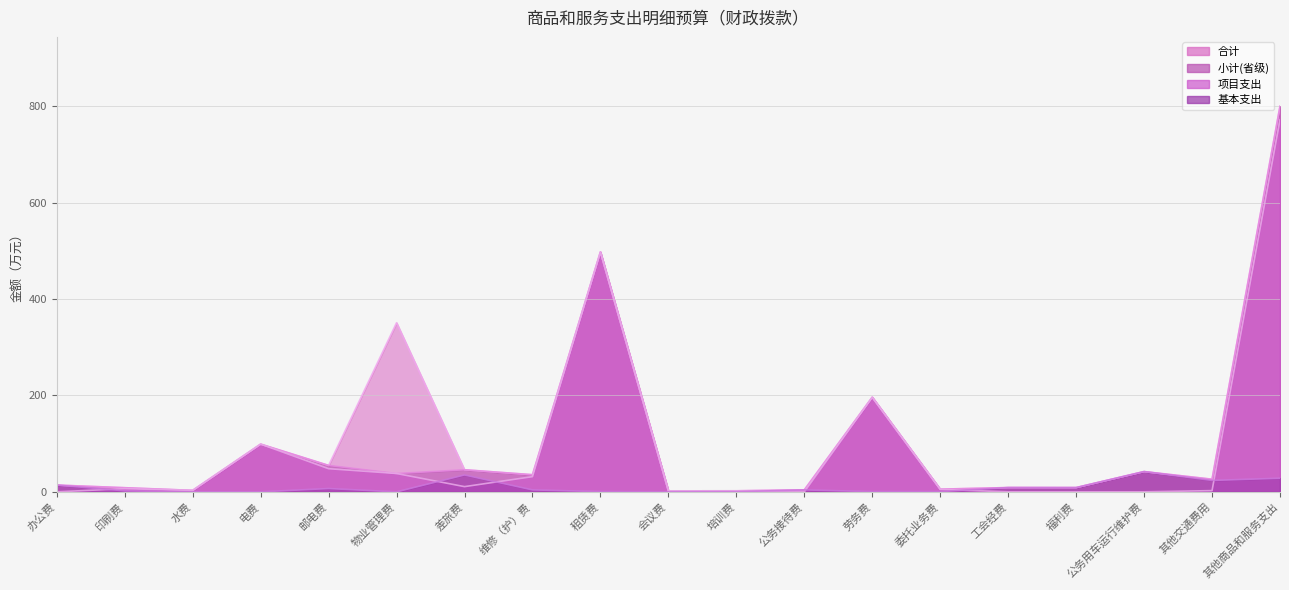

What are all the series names shown in the legend?

合计, 小计(省级), 基本支出, 项目支出